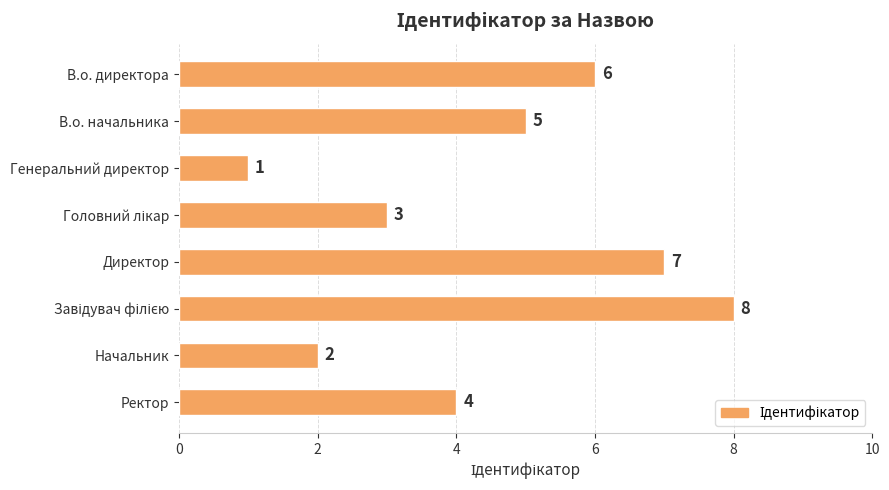

How many data points does each series have?

8